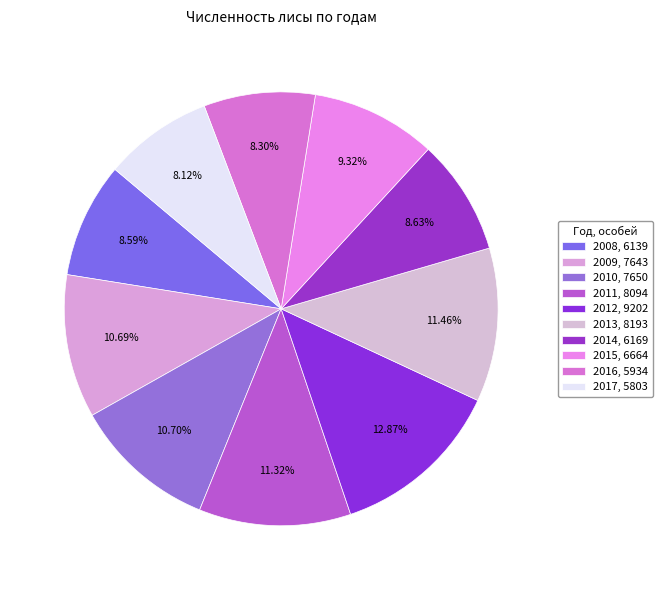

What is the largest slice in the pie chart?

2012